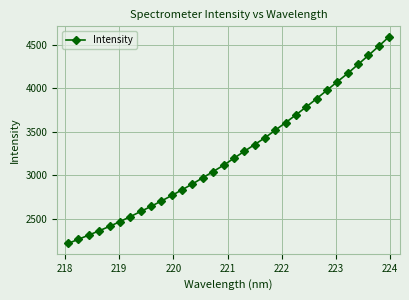

What is the sum of all values?

103799.9